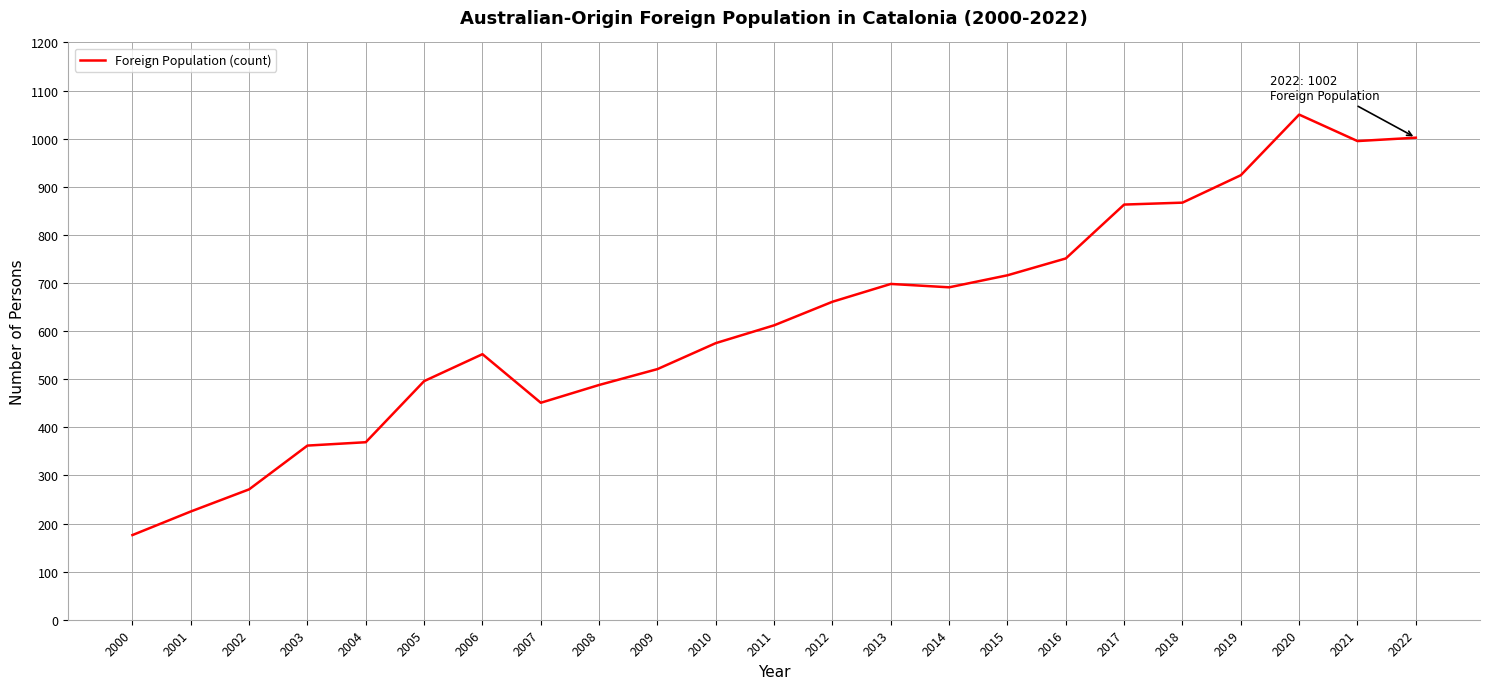

What is the sum of all values?

14316